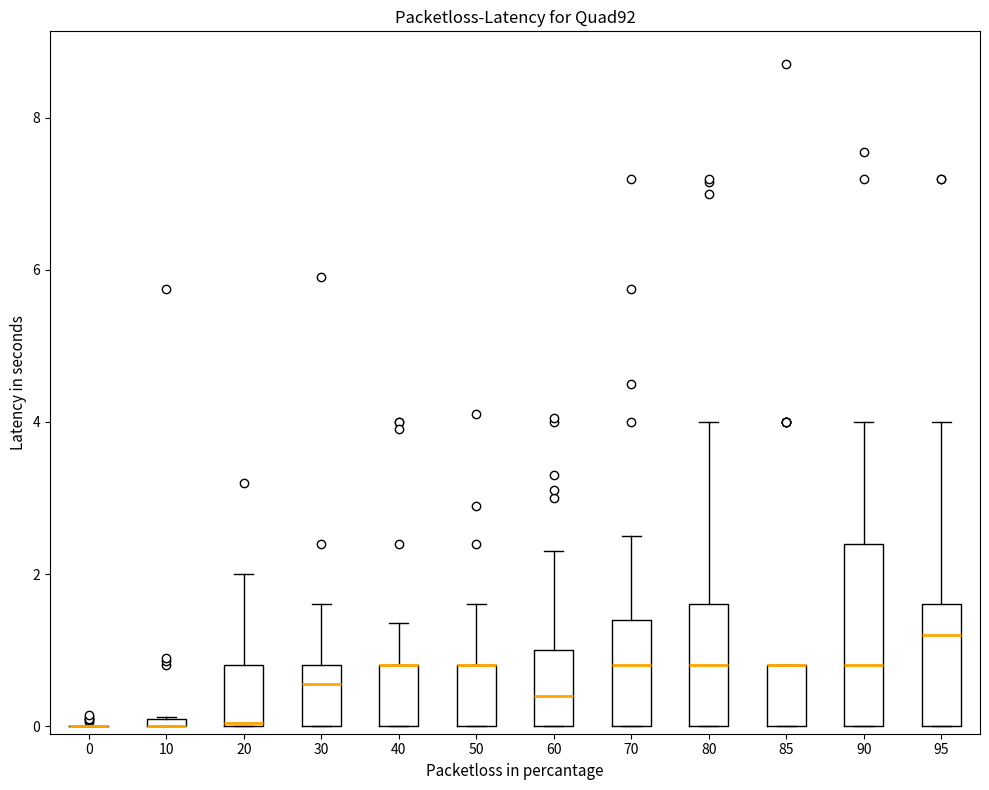

Where does the upper whisker of the box at x = 50 end on the y-axis? The values are not printed on the chart, so give them approximately, as read against the axis.

1.6